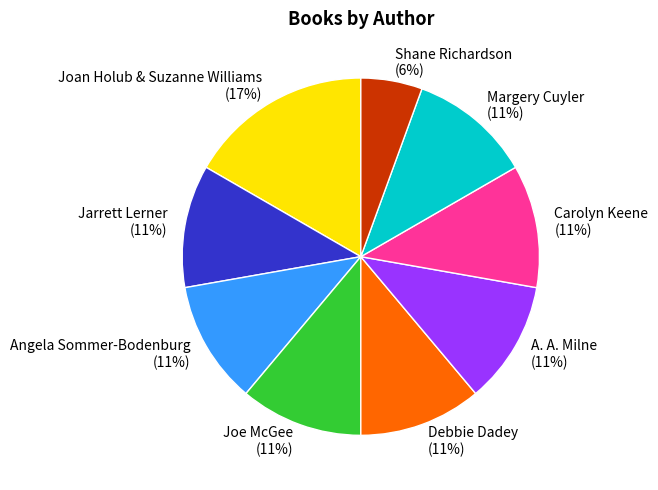

How many slices are in this pie chart?

9